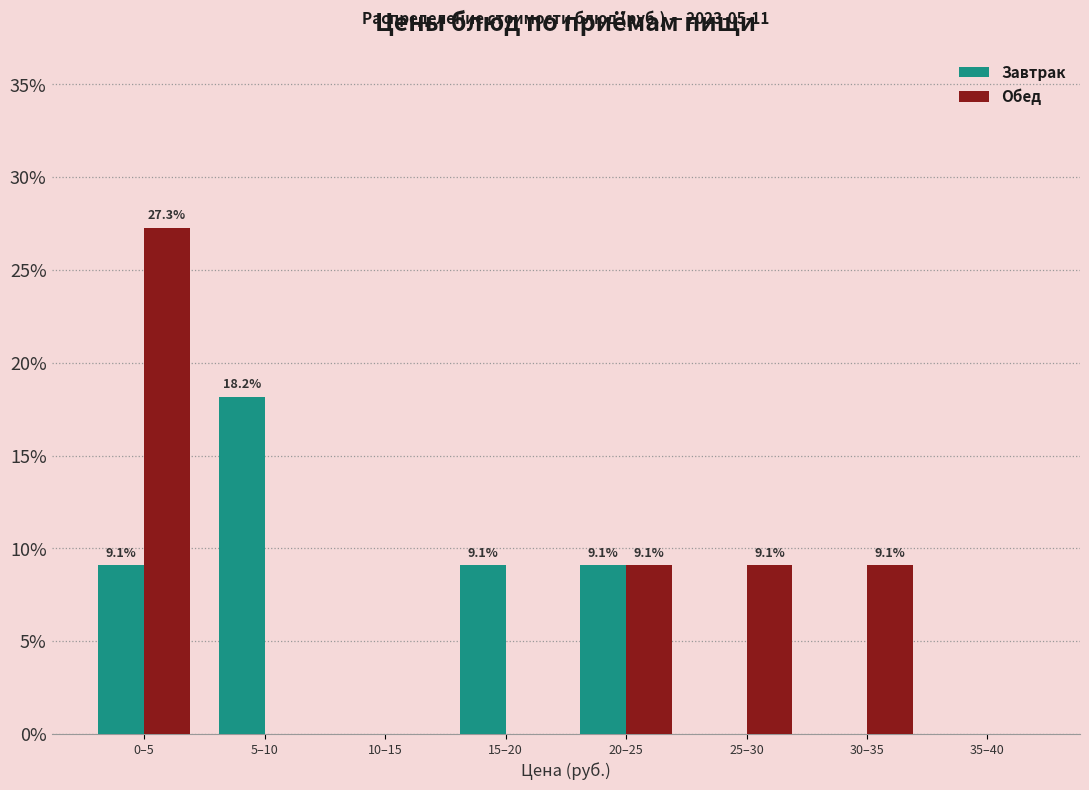

Reading left to right, transcribe all the data shown in this chart.

Завтрак: 0–5=9.1	5–10=18.2	10–15=0.0	15–20=9.1	20–25=9.1	25–30=0.0	30–35=0.0	35–40=0.0
Обед: 0–5=27.3	5–10=0.0	10–15=0.0	15–20=0.0	20–25=9.1	25–30=9.1	30–35=9.1	35–40=0.0